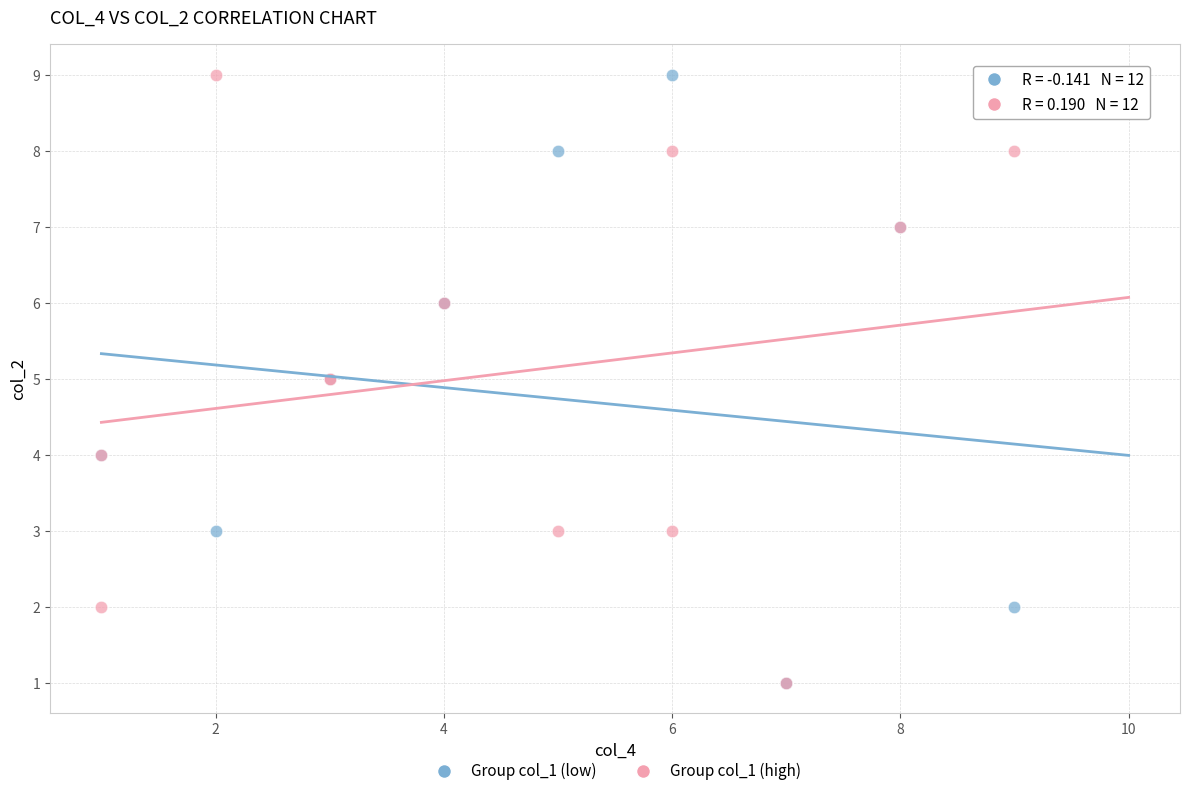

What are all the series names shown in the legend?

Group col_1 (low), Group col_1 (high)